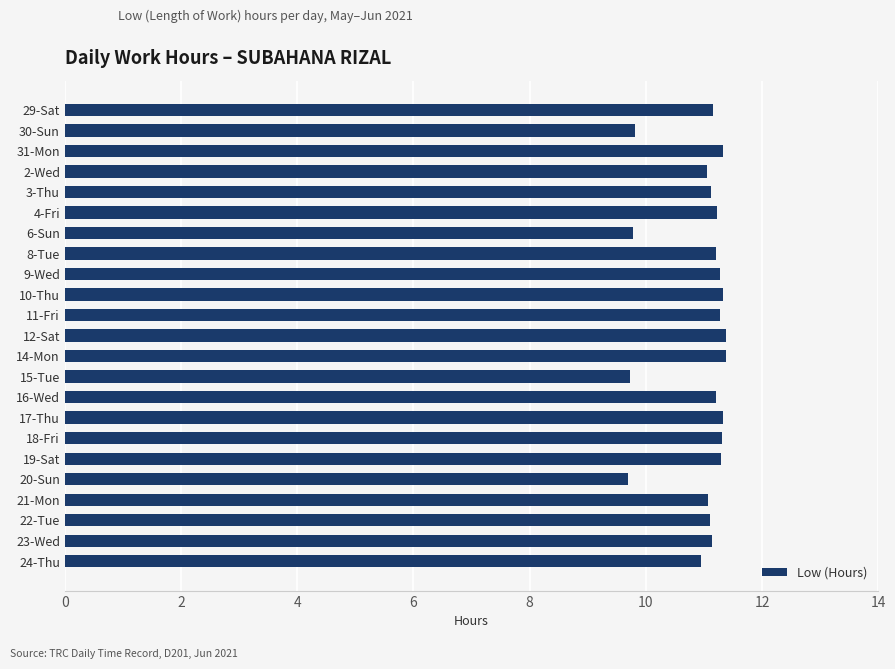

The value at 22-Tue is 5.6. True or false?

False